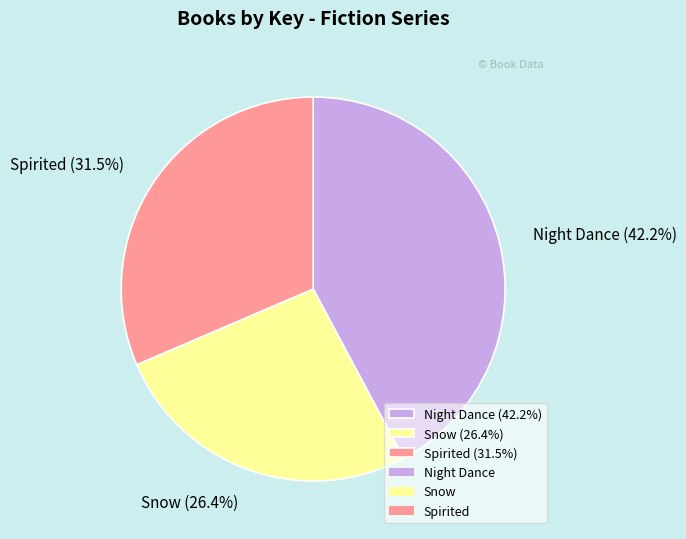

Is it true that Spirited is 42% of the pie?

False